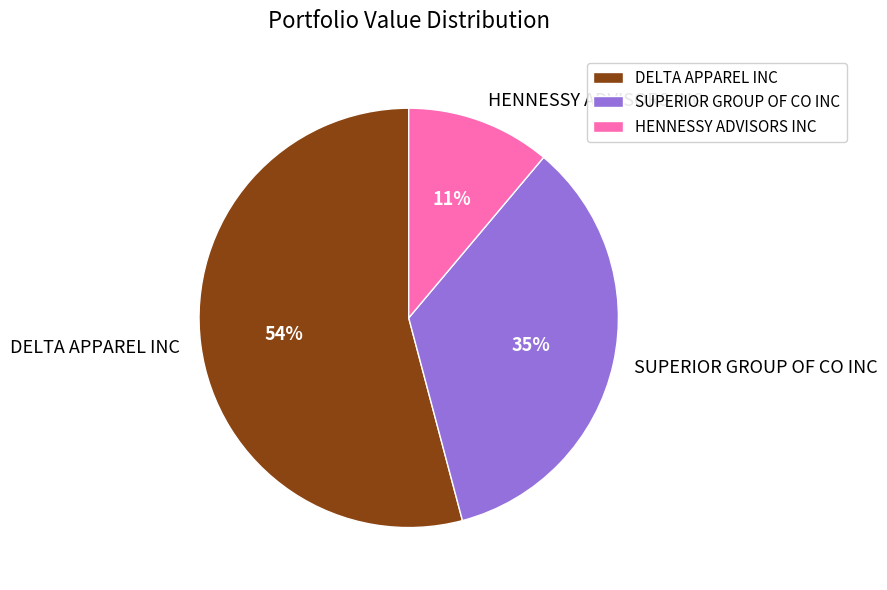

Is it true that HENNESSY ADVISORS INC is 19% of the pie?

False